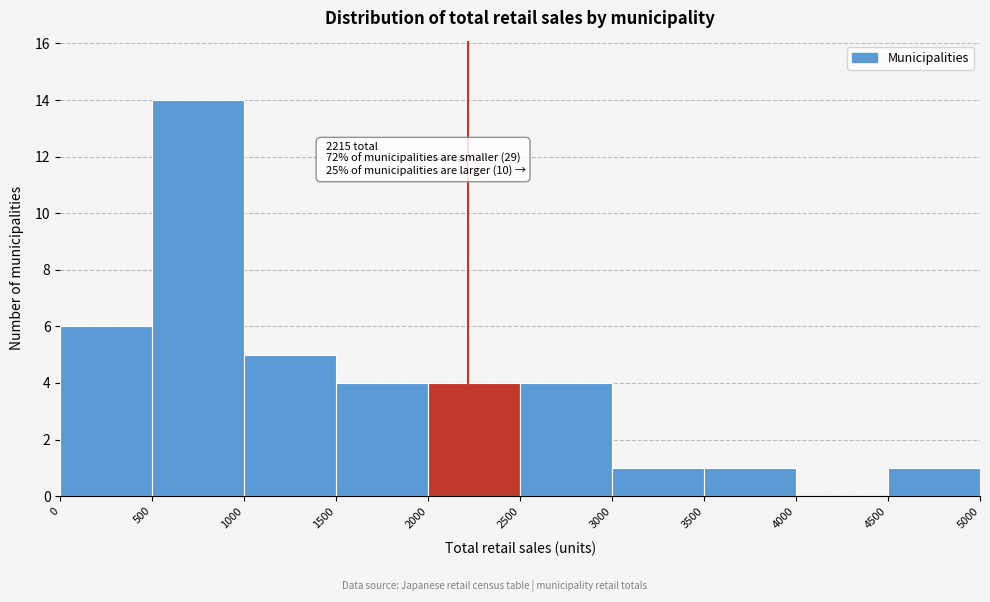

Over which range of the x-axis is the bar tallest?

500 to 1000